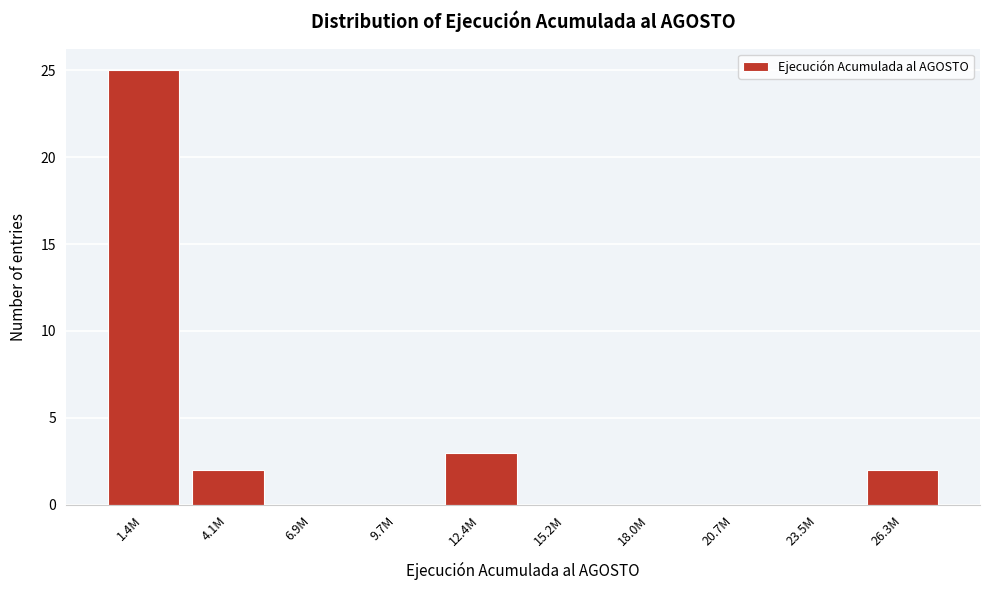

Reading left to right, list all the values displayed in this chart.

1.4M=25	4.1M=2	6.9M=0	9.7M=0	12.4M=3	15.2M=0	18.0M=0	20.7M=0	23.5M=0	26.3M=2